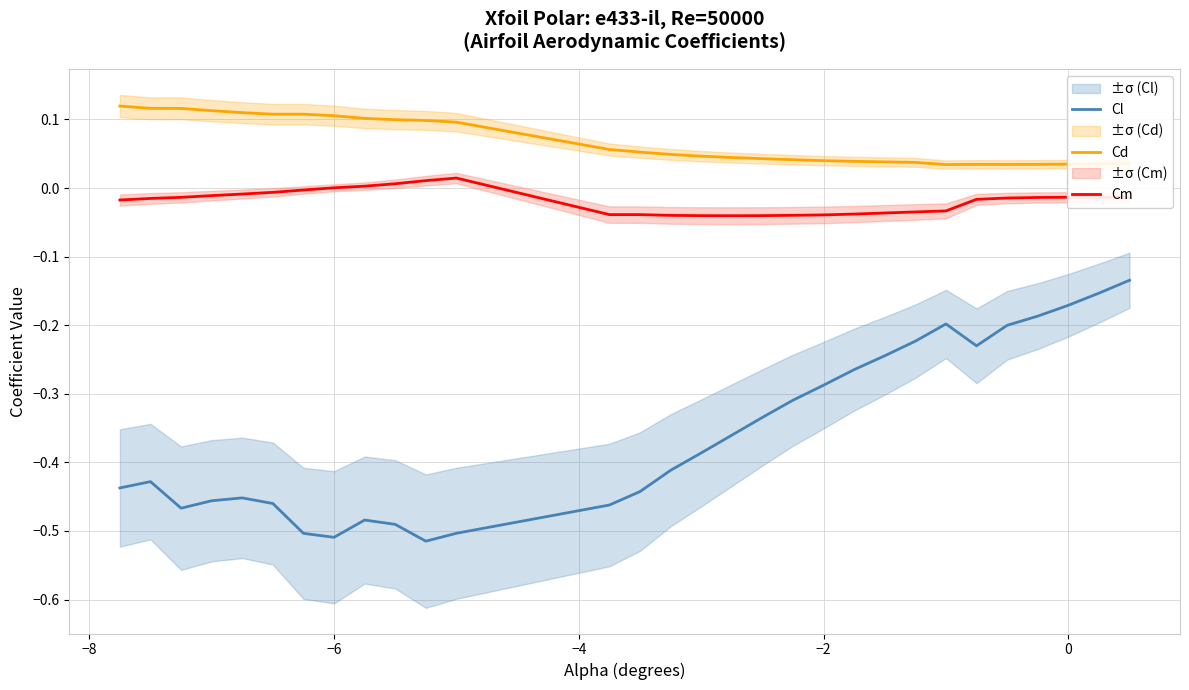

True or false: Cl and Cm intersect in this chart.

False